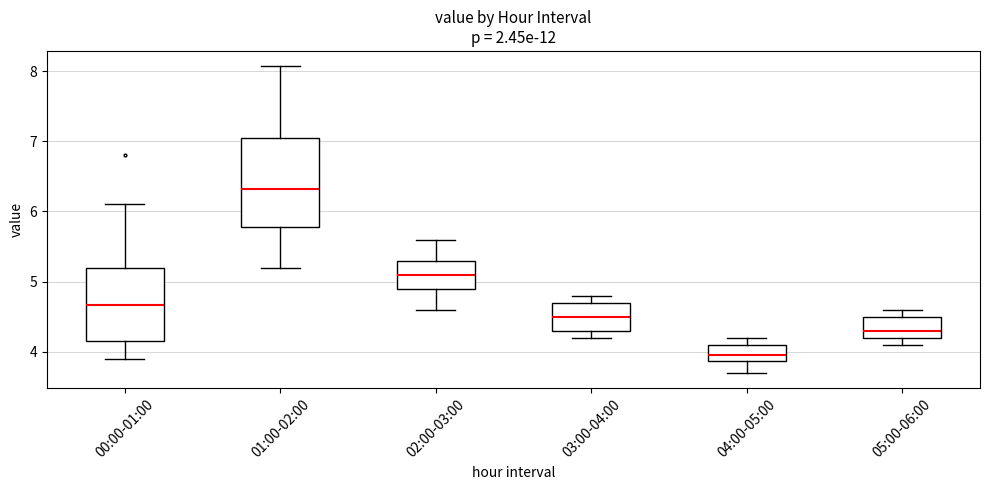

Which box is the tallest, from its lower edge to its upper edge?

01:00-02:00